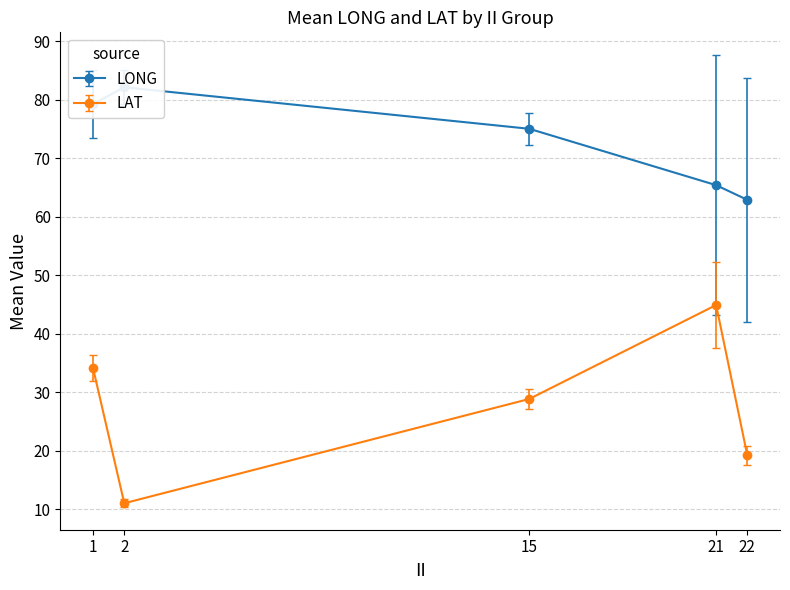

What is the minimum value for LAT?

11.0